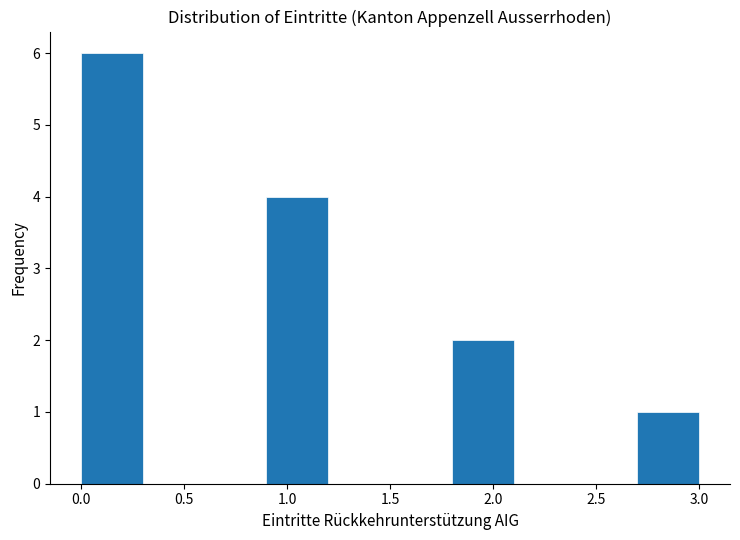

Which range on the x-axis has the tallest bar?

0.0 to 0.3